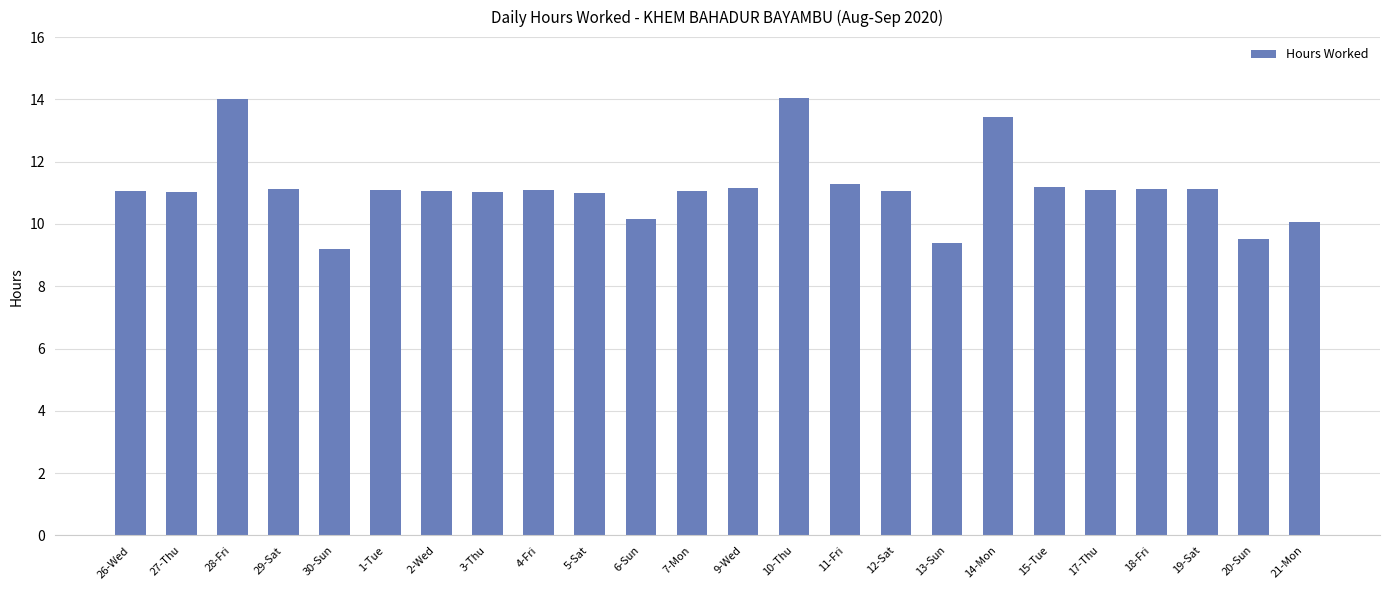

The chart shows a value of 11.1 at 19-Sat. True or false?

True